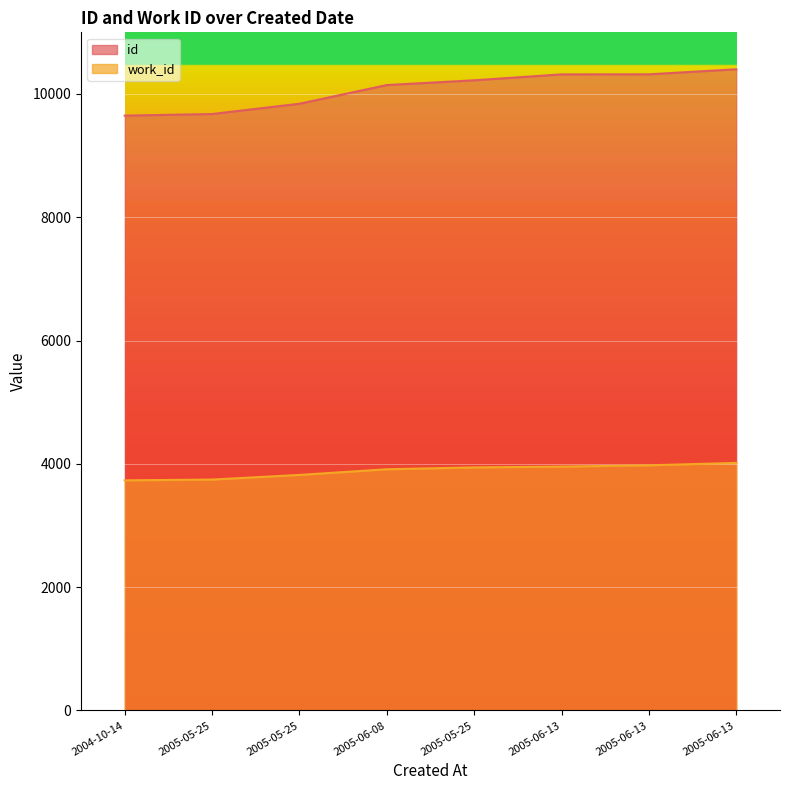

List the labels in order of id value, smallest first.

2004-10-14, 2005-05-25, 2005-05-25, 2005-06-08, 2005-05-25, 2005-06-13, 2005-06-13, 2005-06-13